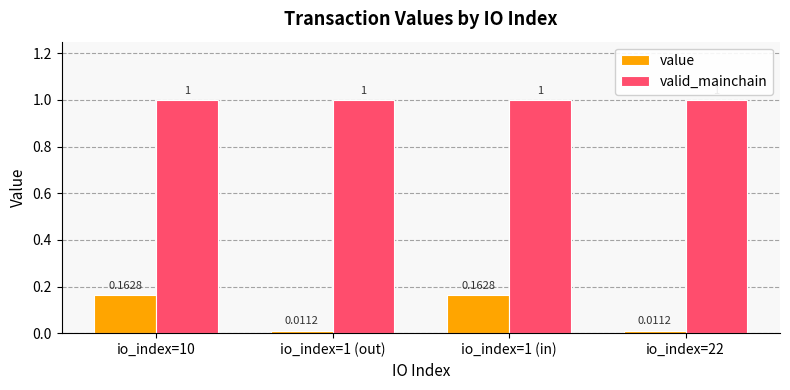

Which series has the largest range (max minus min)?

value